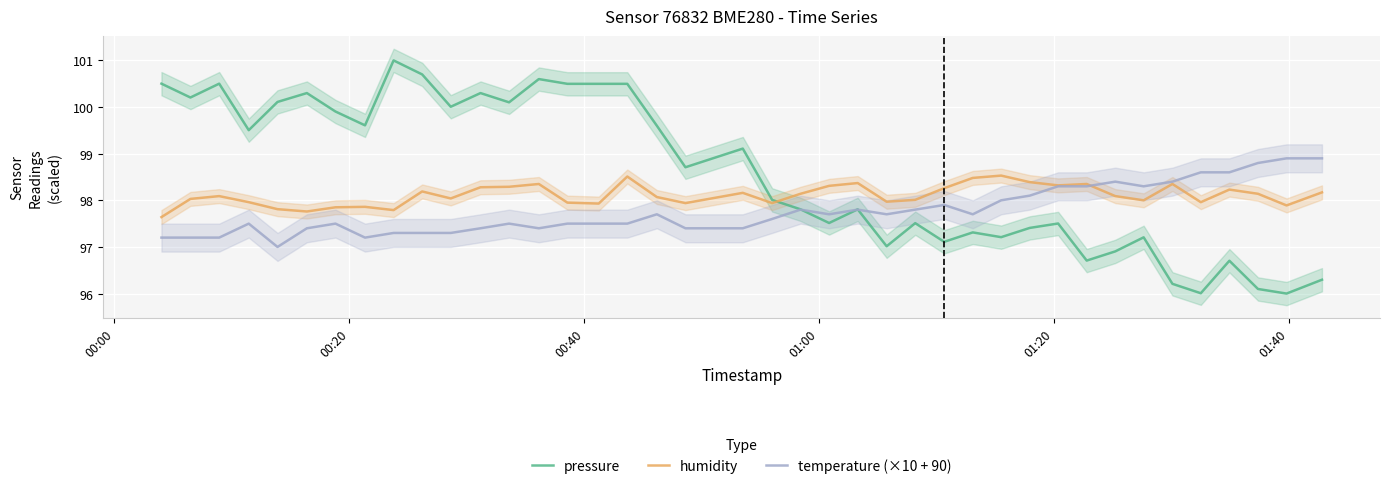

True or false: humidity and pressure cross at least once.

True